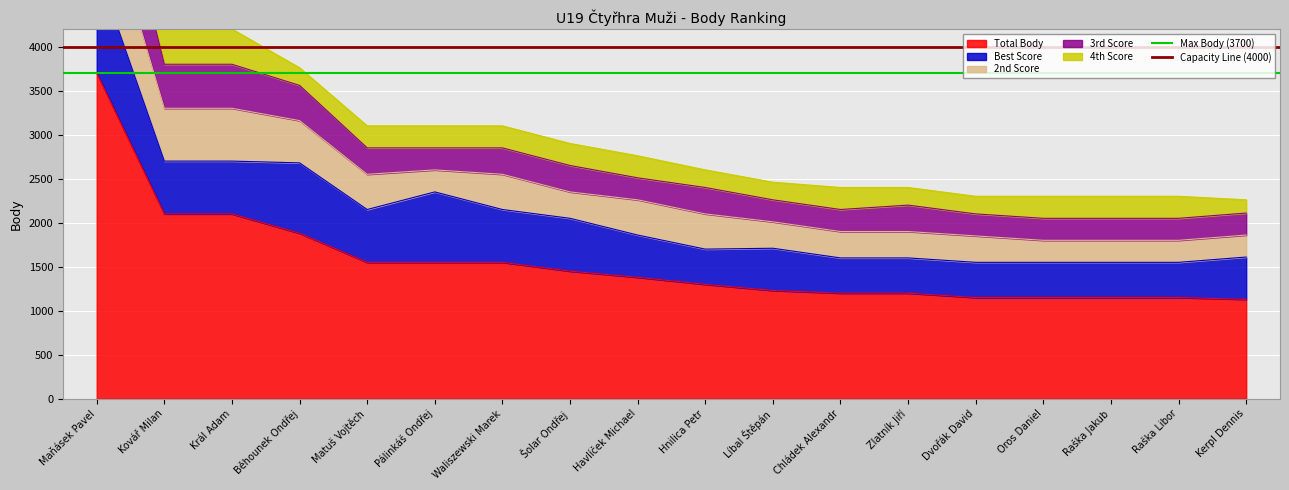

The value of Max Body (3700) at Maňásek Pavel is 3700. True or false?

True